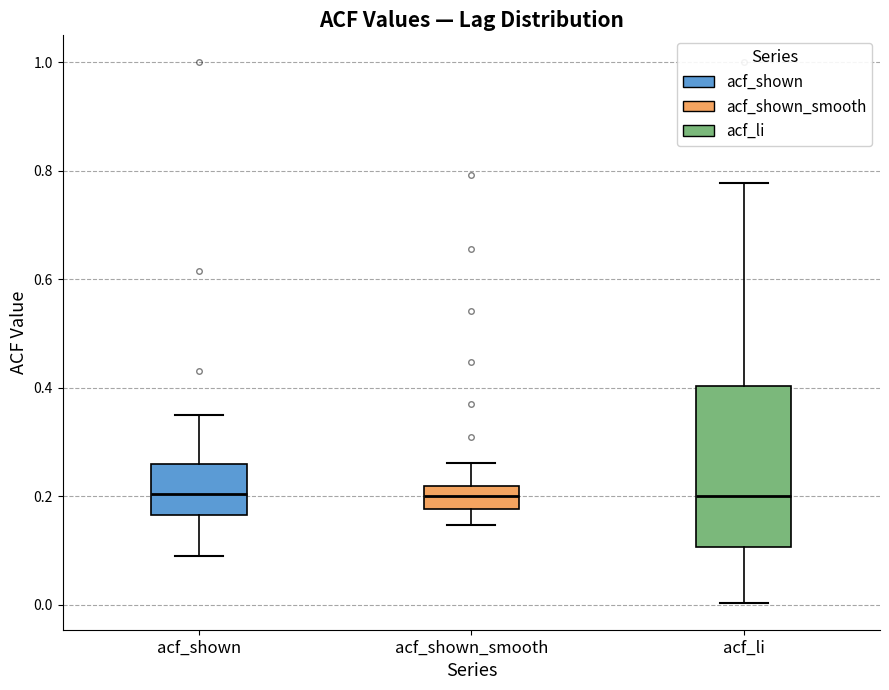

Reading left to right, read every box against the y-axis: the position of its median line, the range the box covers, and the ends of its whiskers. The values are not printed on the chart, so give them approximately, as read against the axis.

acf_shown: median 0.20, box 0.16 to 0.26, whiskers 0.10 to 0.36
acf_shown_smooth: median 0.20, box 0.18 to 0.22, whiskers 0.14 to 0.26
acf_li: median 0.20, box 0.10 to 0.40, whiskers 0.00 to 0.78